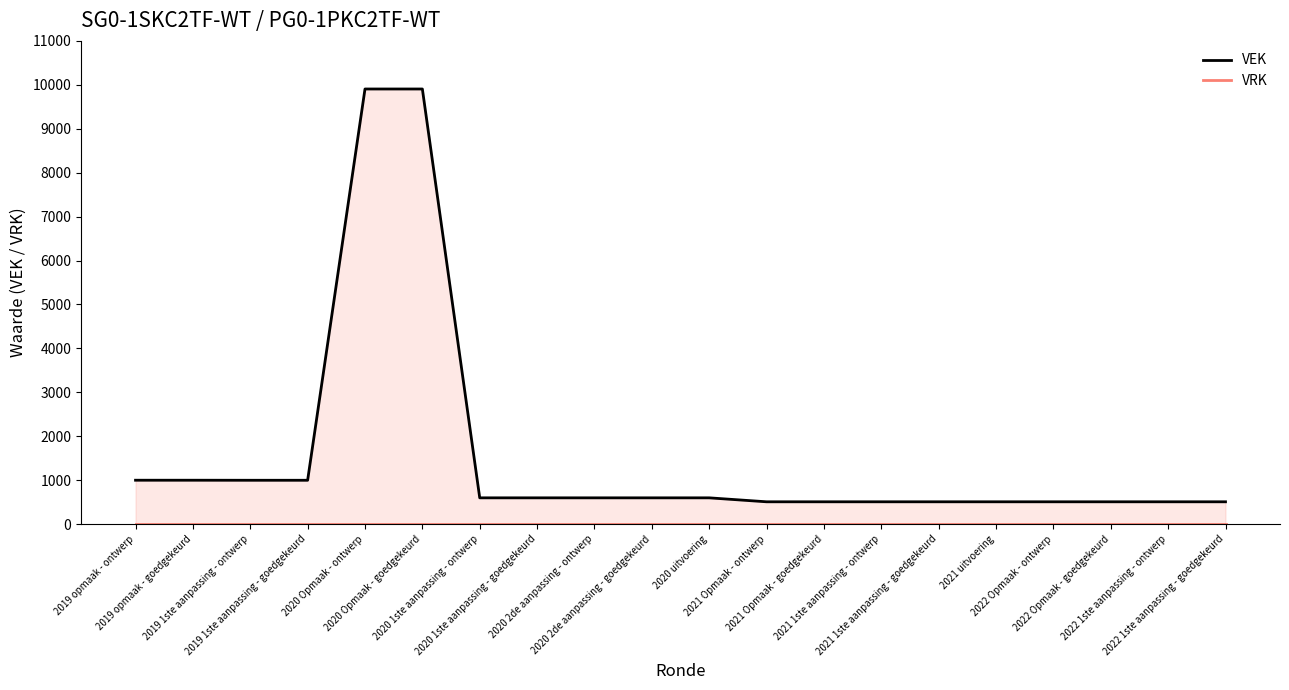

At 2020 2de aanpassing - ontwerp, list the series in order from smallest to largest.

VRK, VEK